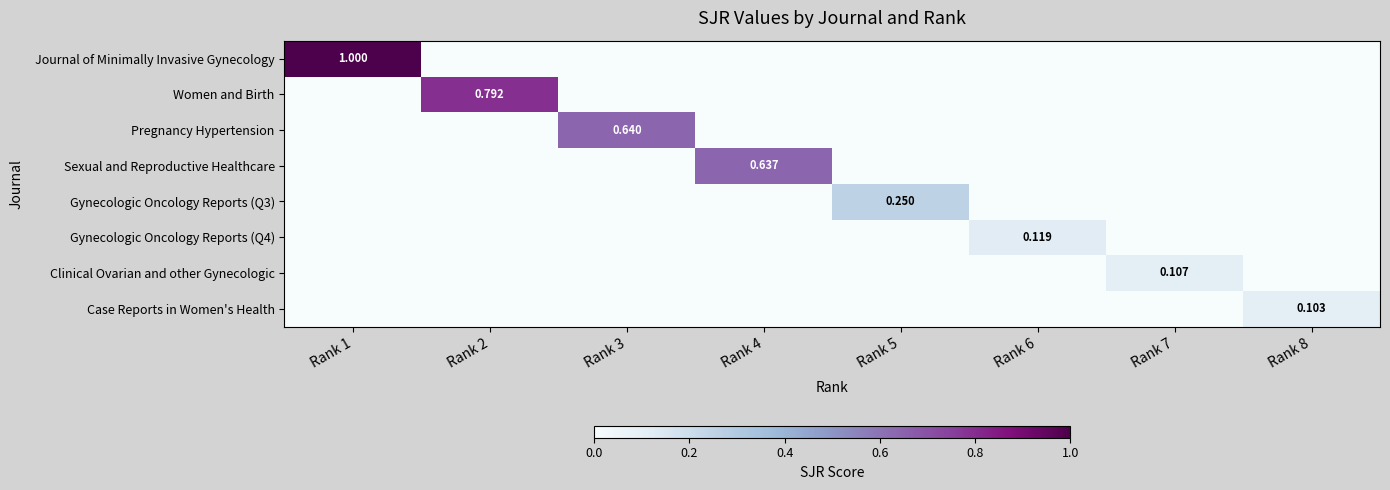

At which label is Case Reports in Women's Health closest to 0?

Rank 1